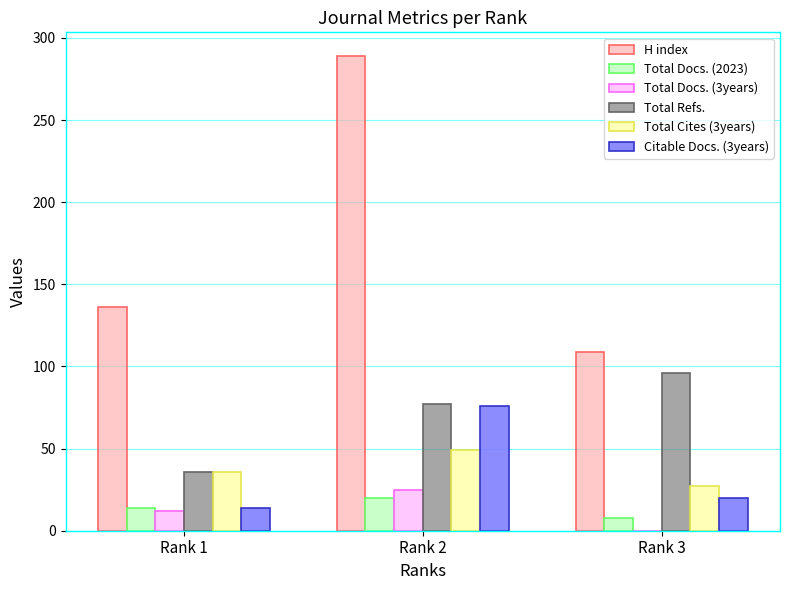

What is the difference between the Total Refs. values at Rank 3 and Rank 1?

60